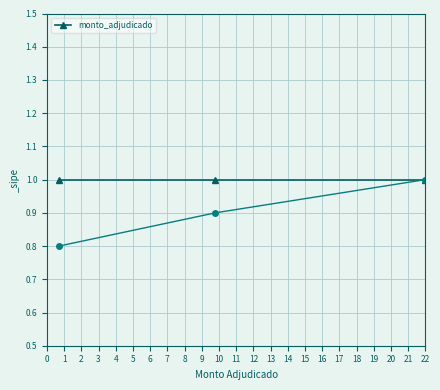

Does the chart display data point markers on the line(s)?

Yes